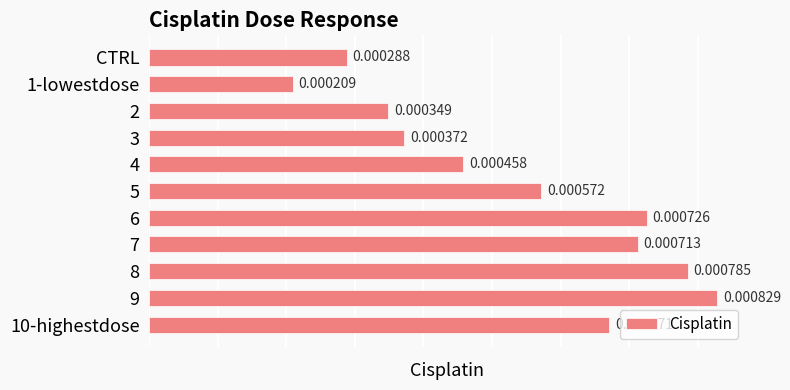

Are the bars horizontal?

Yes